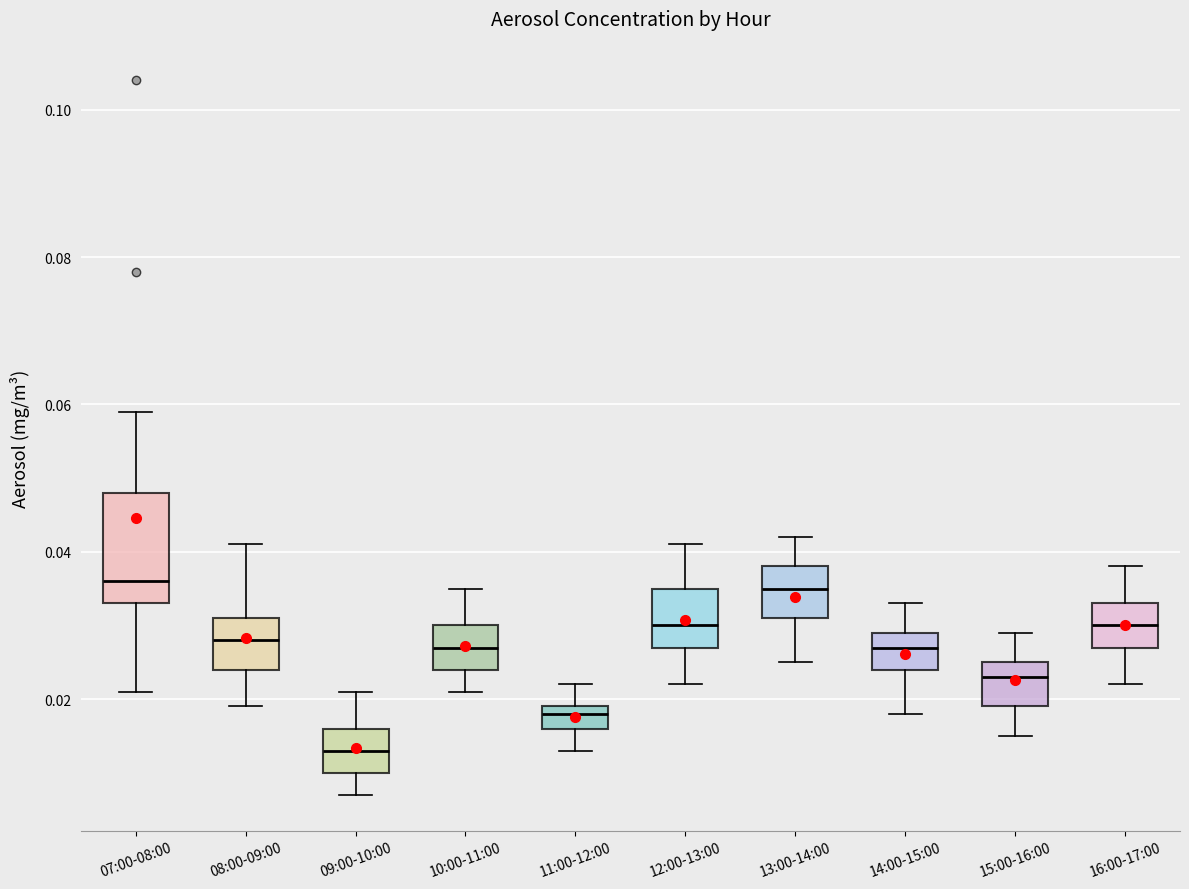

Where does the upper whisker of the box for 13:00-14:00 end on the y-axis? The values are not printed on the chart, so give them approximately, as read against the axis.

0.042